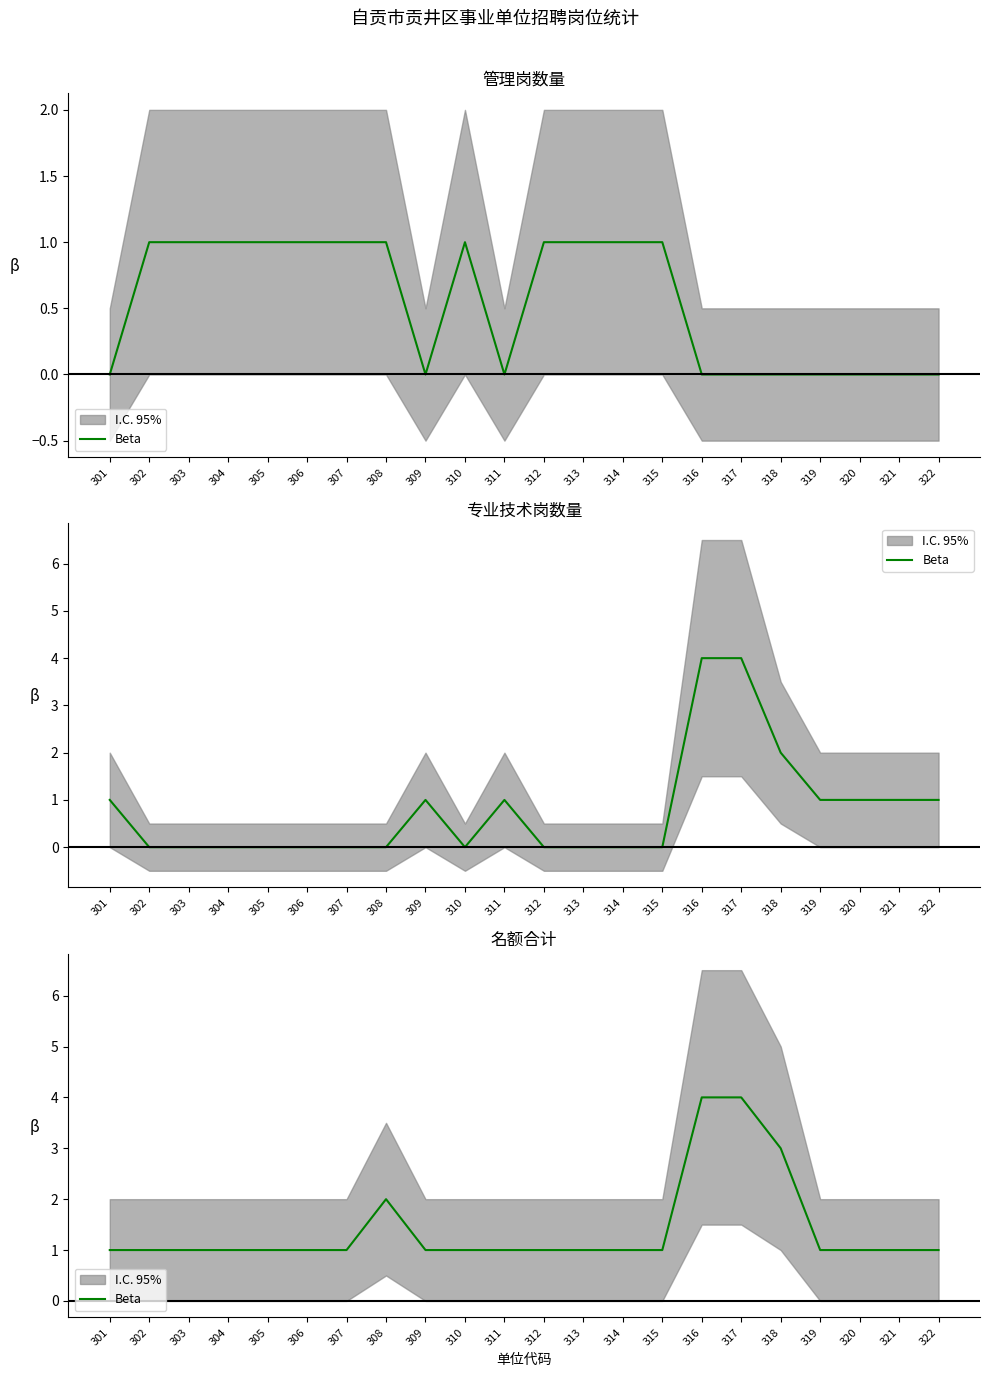

Reading right to left, what are all the values shown in this chart?

1	1	1	1	3	4	4	1	1	1	1	1	1	1	2	1	1	1	1	1	1	1